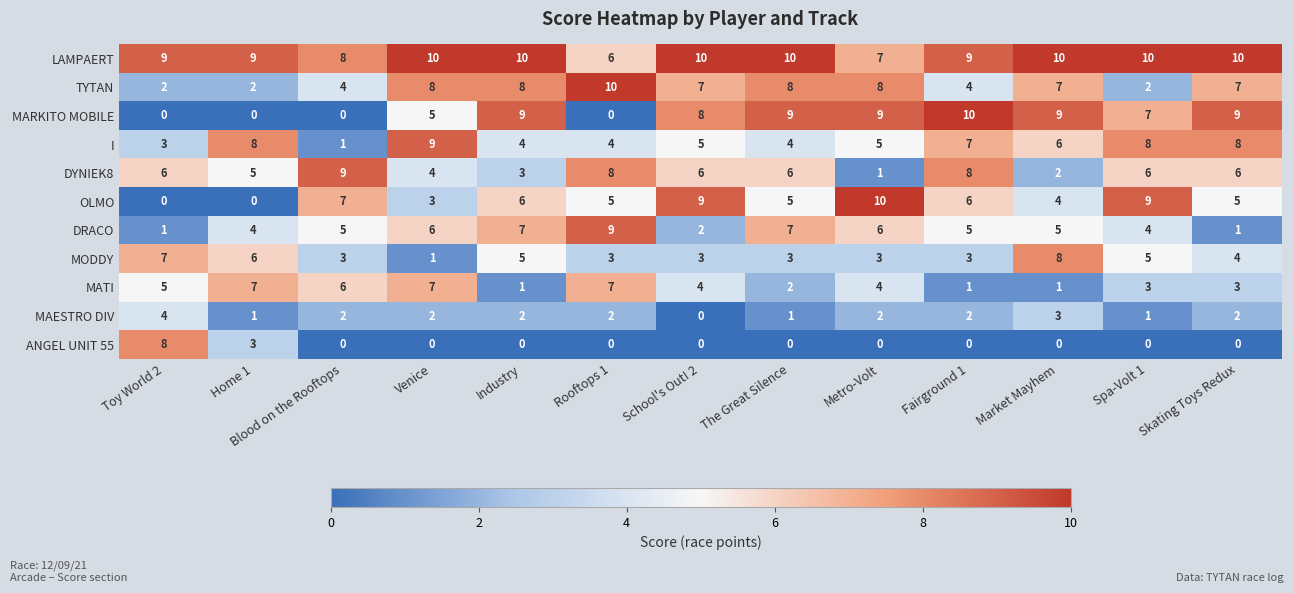

Is the value of ANGEL UNIT 55 at Fairground 1 greater than the value of OLMO at Skating Toys Redux?

No